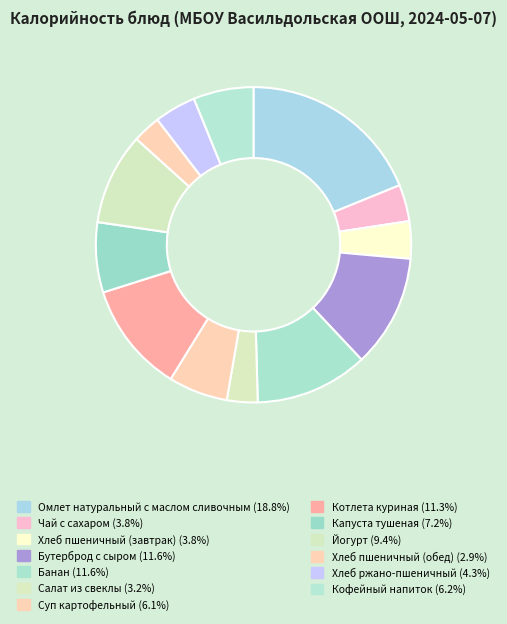

How many slices are in this pie chart?

13